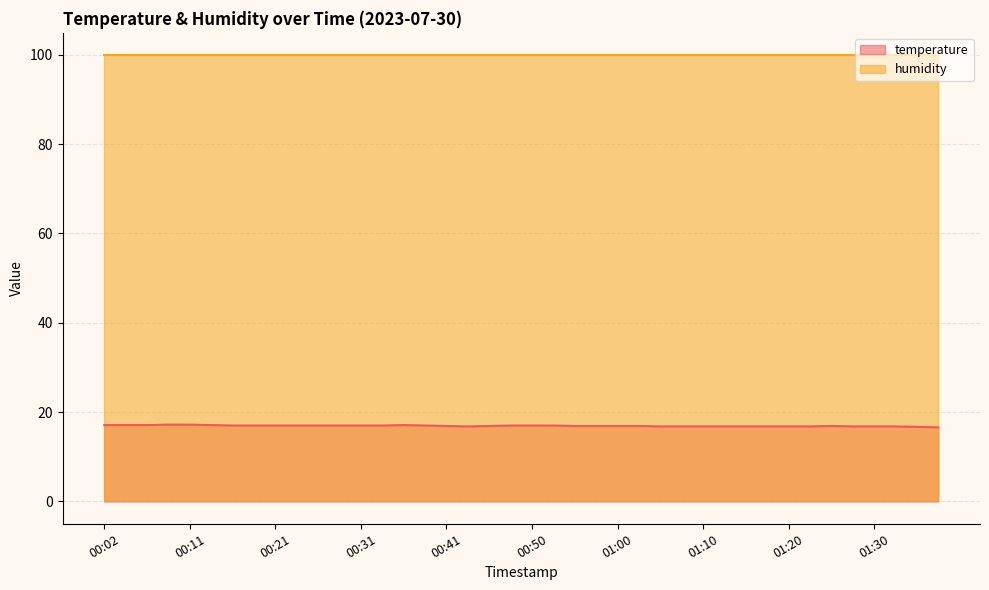

How many points are higher than both their immediate neighbors (excluding endpoints)?

2